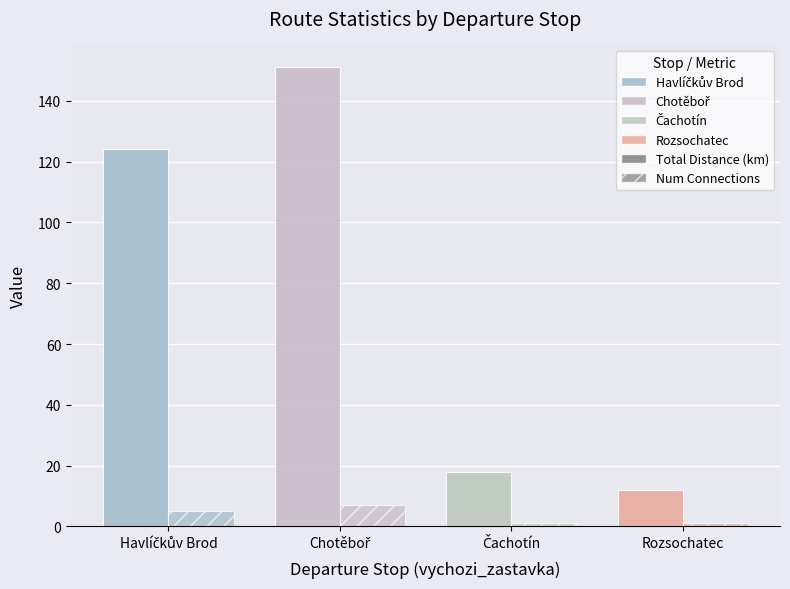

Does the chart contain stacked bars?

No